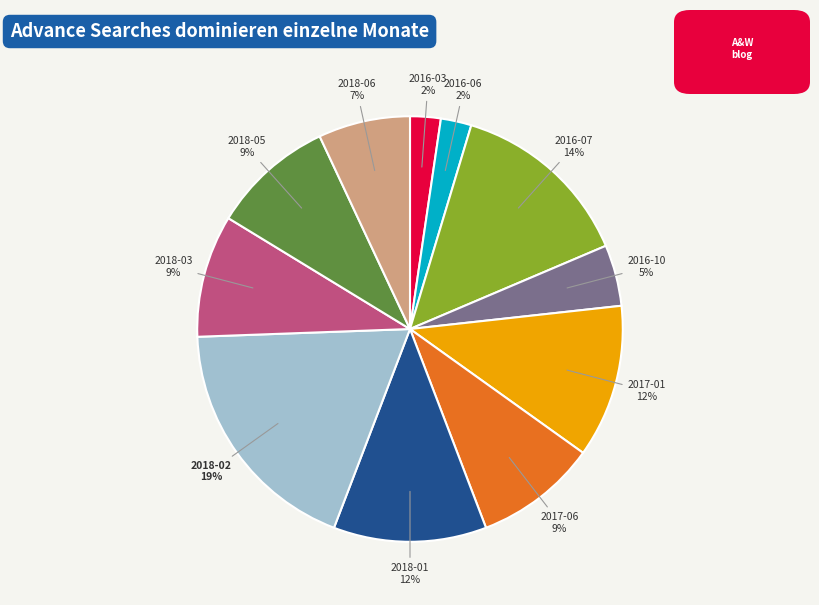

To the nearest percent, what portion does 2016-03 represent?

2%